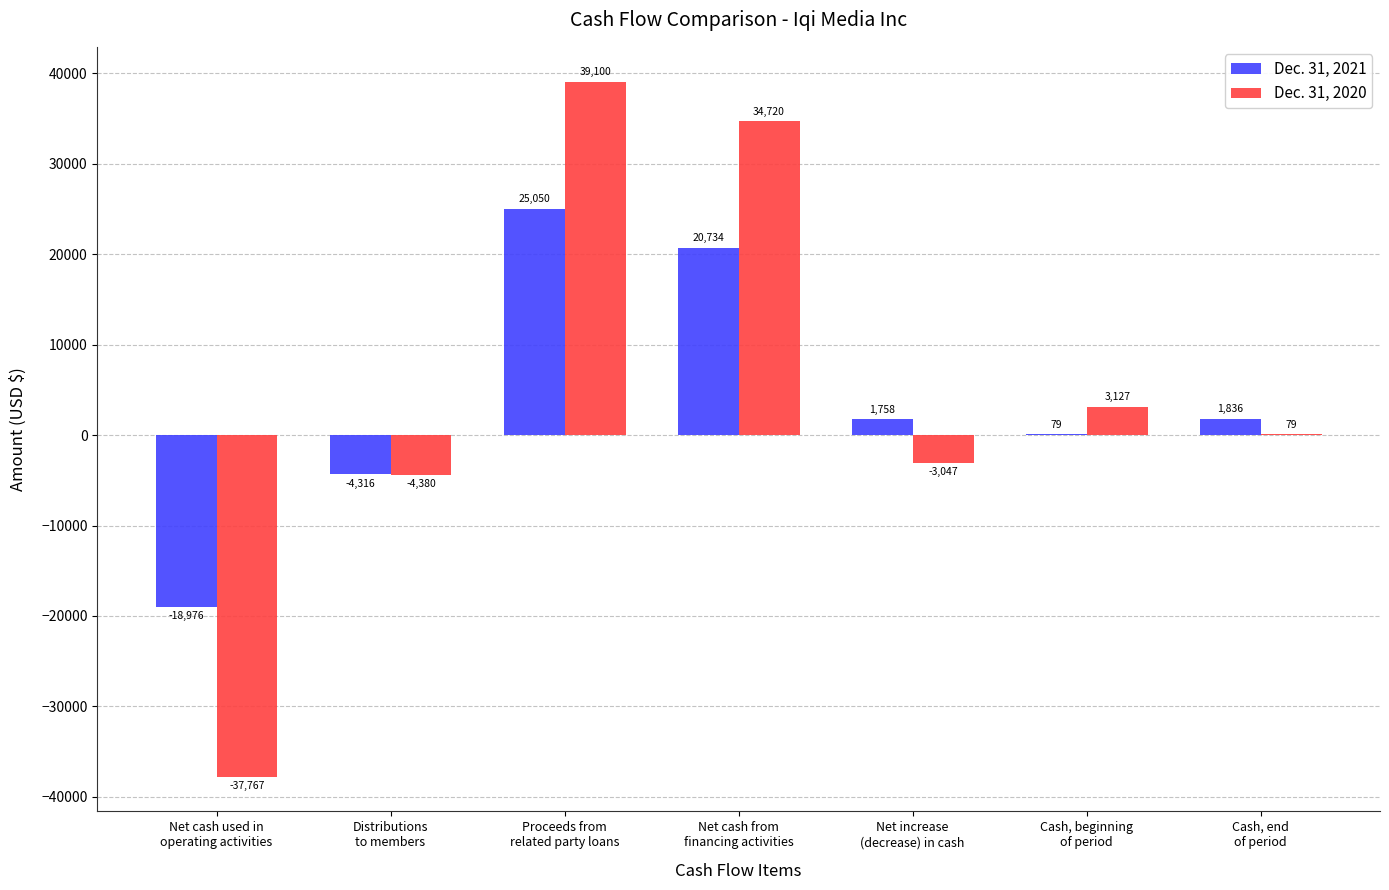

What is the greatest value displayed?

39100